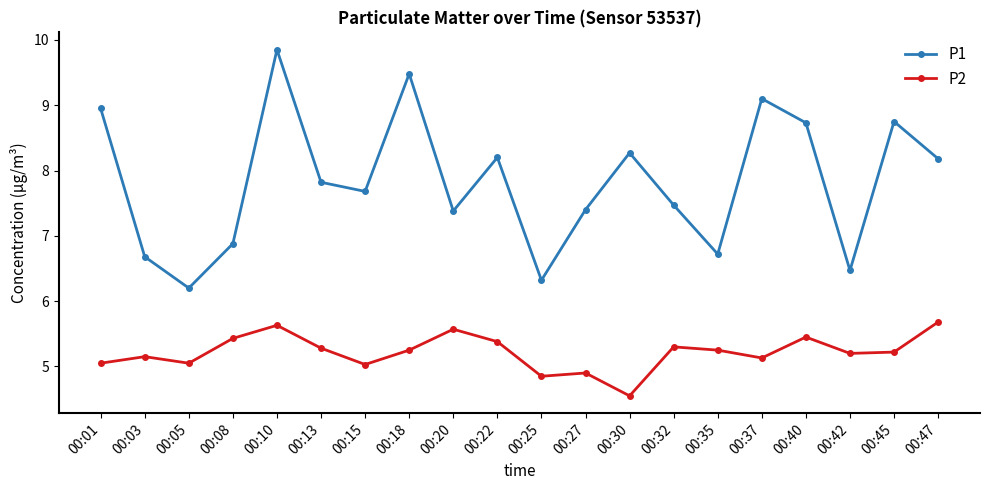

At which category is the sum across all series the highest?

00:10